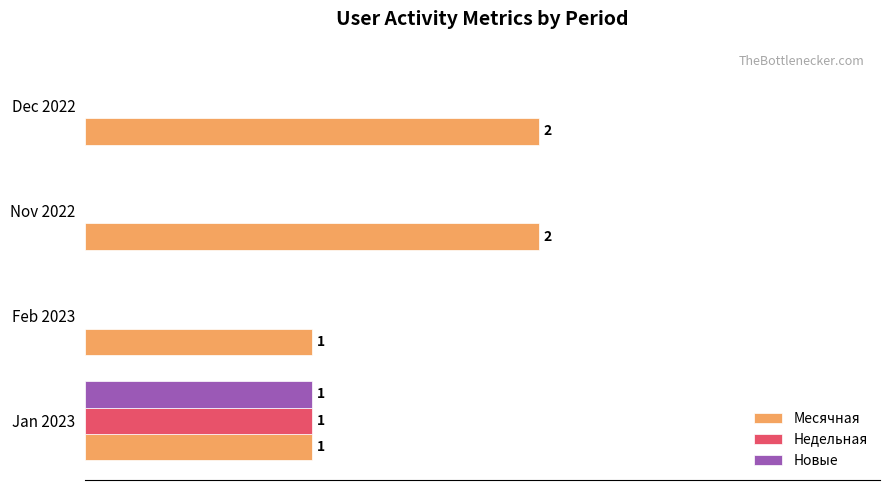

Which series has the largest total across all categories?

Месячная